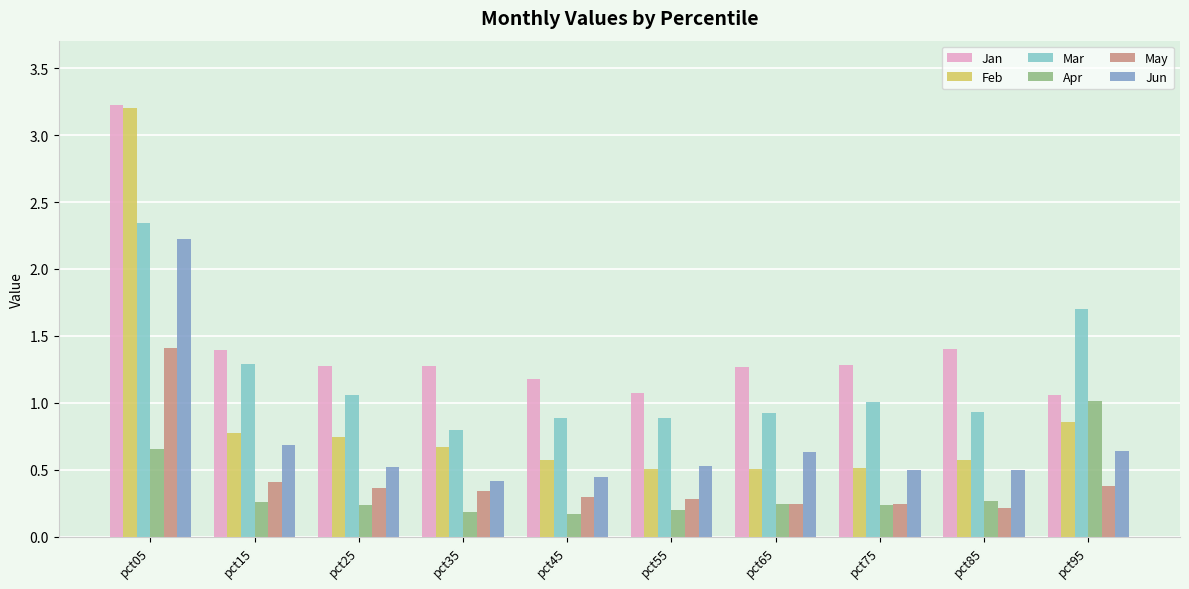

At which category does the chart reach its peak across all series?

pct05